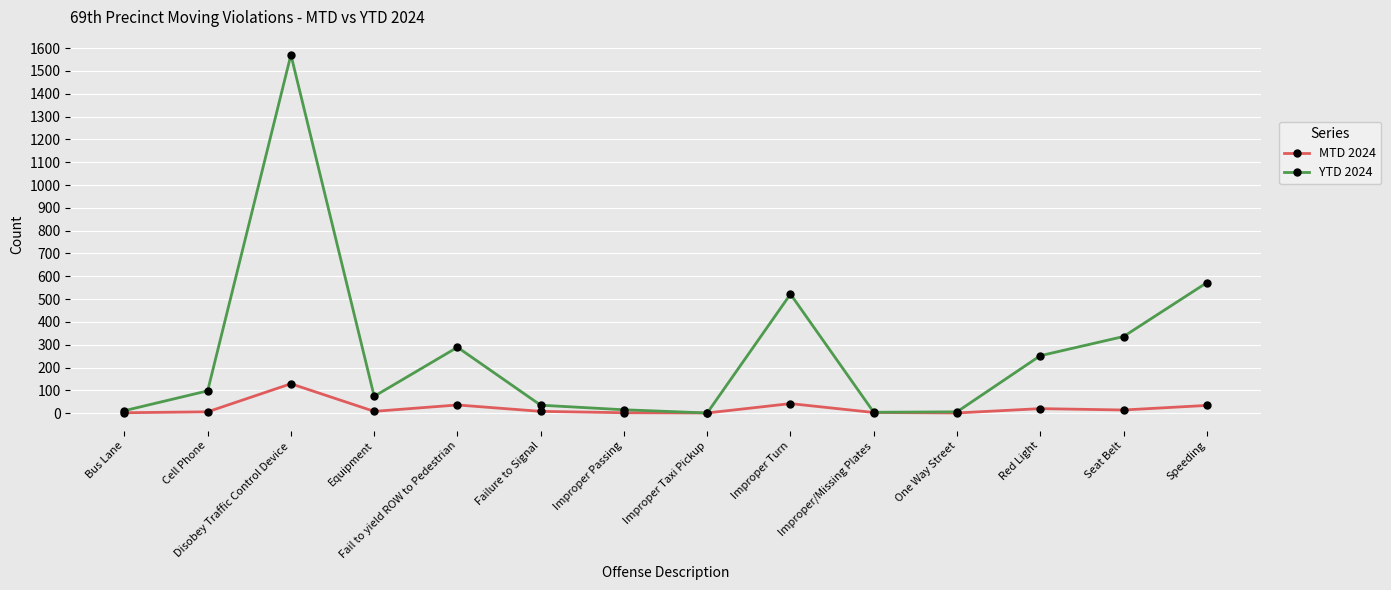

In YTD 2024, how many points are lower than both neighbors (excluding endpoints)?

3